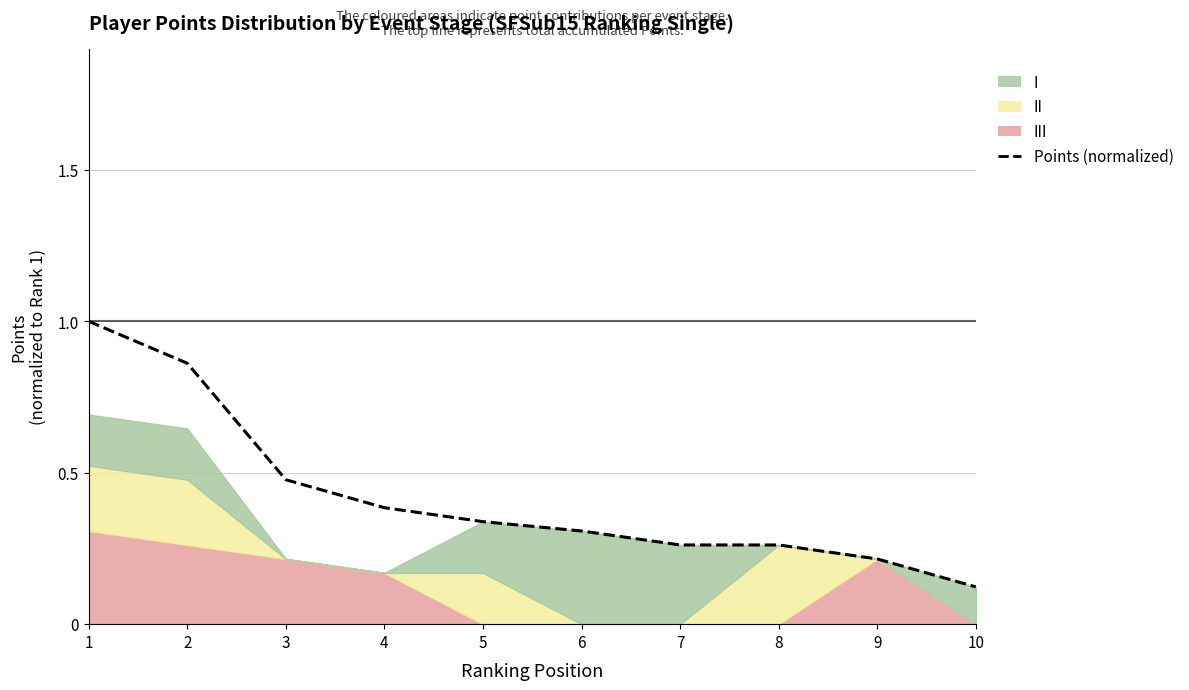

Reading right to left, list all the values displayed in this chart.

0.1	0.2	0.3	0.3	0.3	0.3	0.4	0.5	0.9	1.0